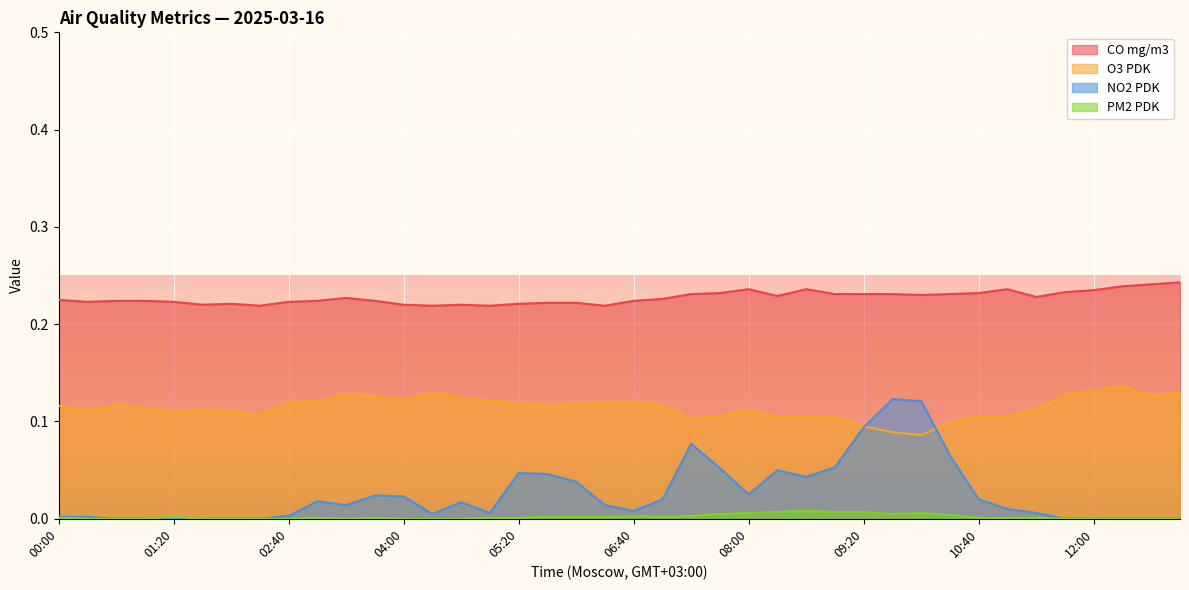

In PM2 PDK, how many points are lower than both neighbors (excluding endpoints)?

3